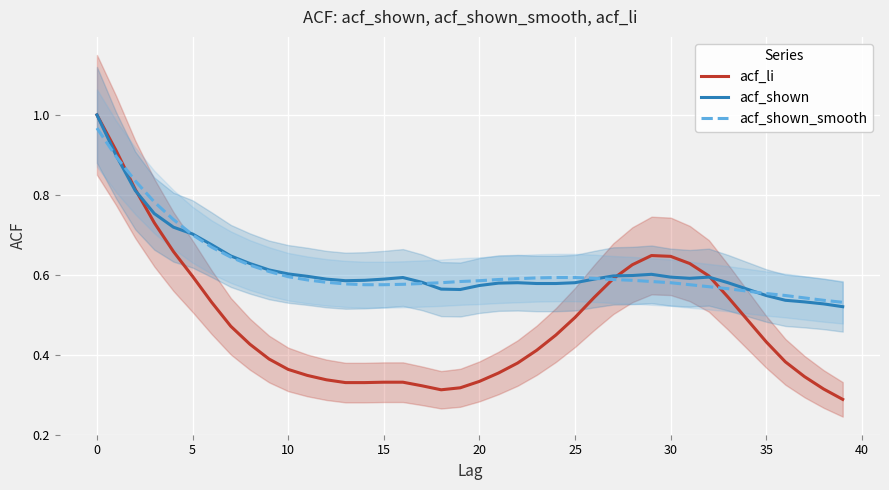

What is the approximate value of acf_li at 25?

0.5